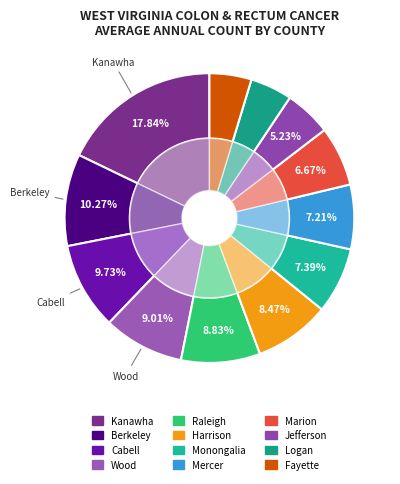

Between Logan and Jefferson, which is larger?

Jefferson